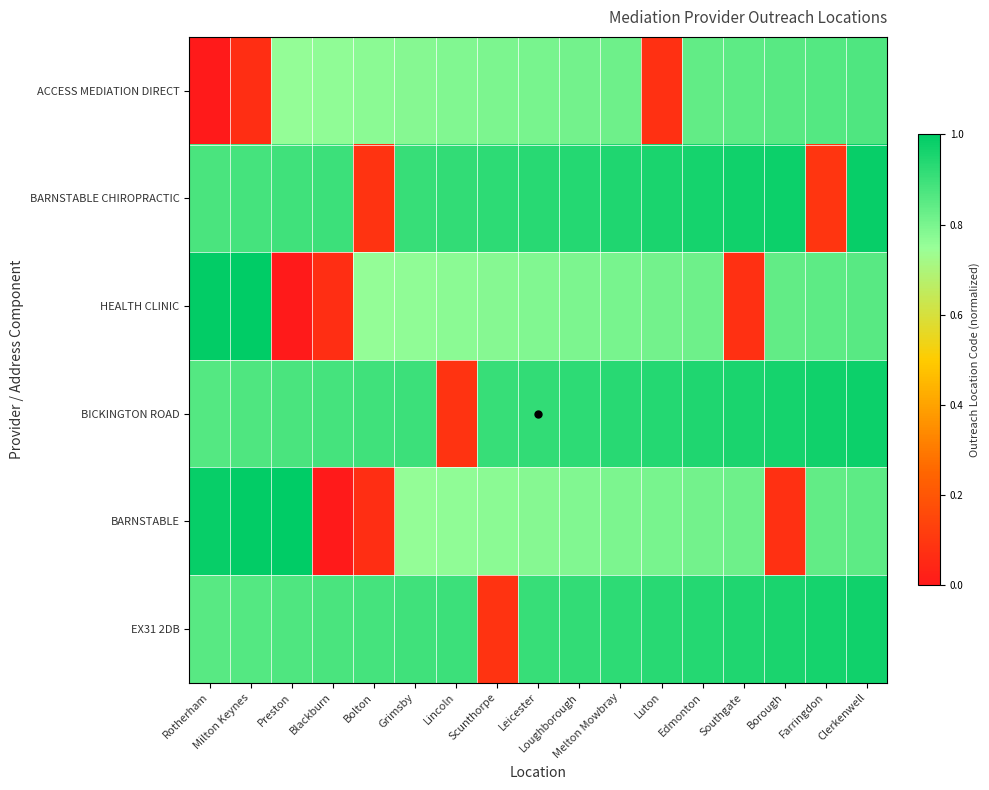

What is the difference between the highest and lowest values at Rotherham?

1.0